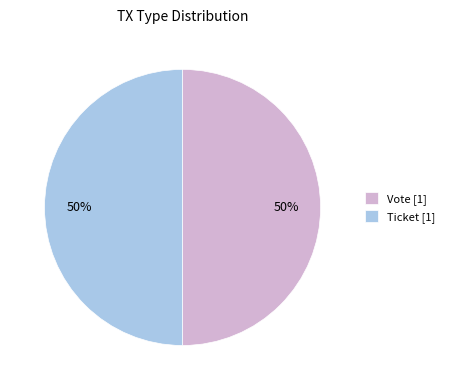

How many segments does this pie chart have?

2